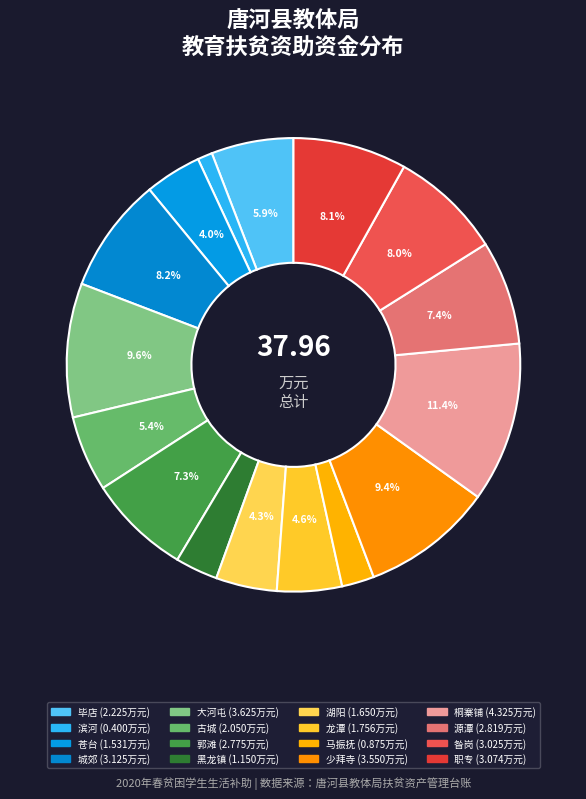

Is it true that 源潭 is 7% of the pie?

True